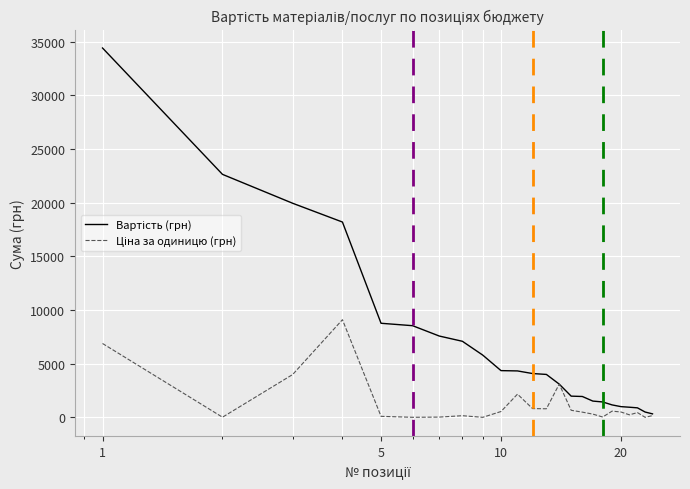

Rank the series by their average value, from lowest to highest.

Ціна за одиницю (грн), Вартість (грн)